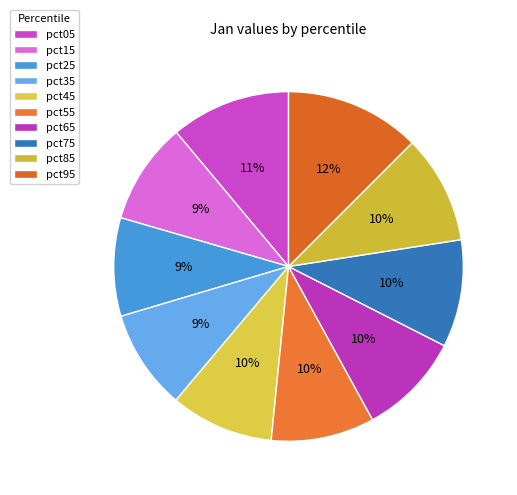

To the nearest percent, what portion does pct95 represent?

12%